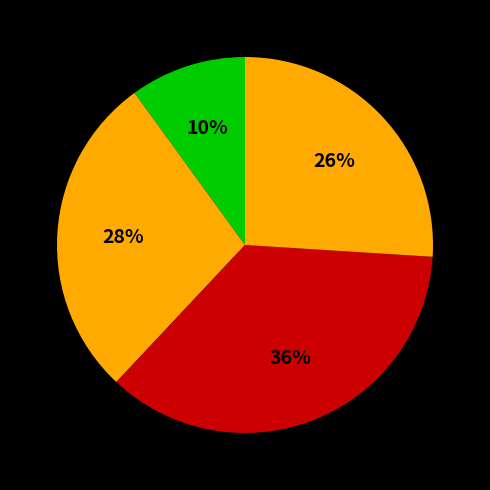

How many segments does this pie chart have?

4